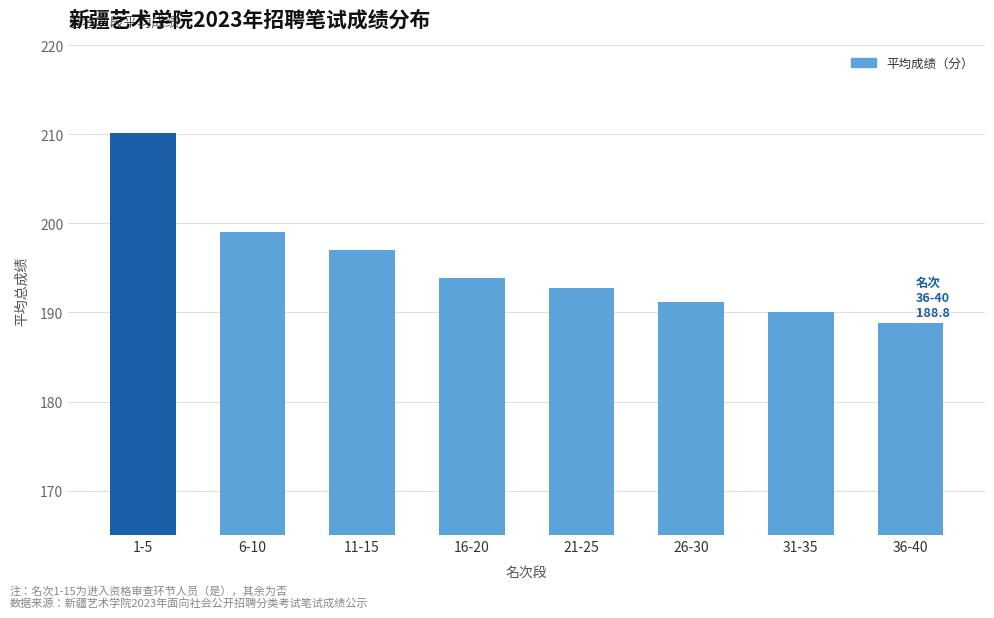

What is the sum of the values at 21-25 and 1-5?

402.9